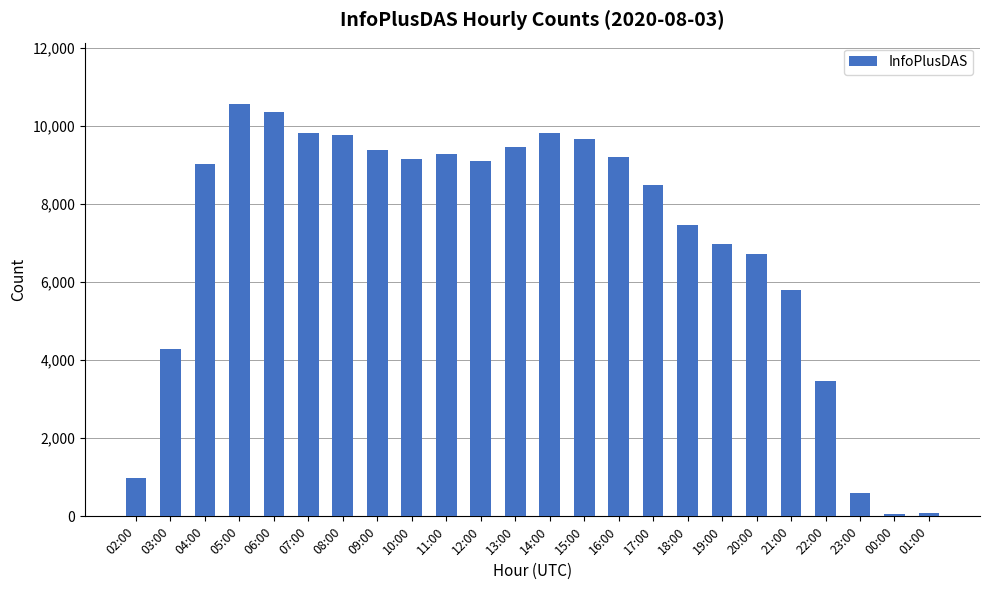

The chart shows a value of 9663 at 15:00. True or false?

True